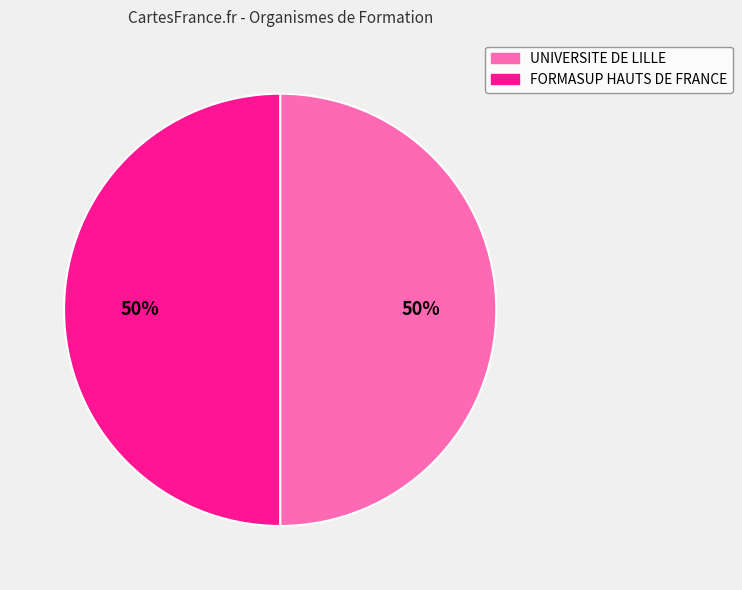

Do UNIVERSITE DE LILLE and FORMASUP HAUTS DE FRANCE together represent more than half of the pie?

Yes